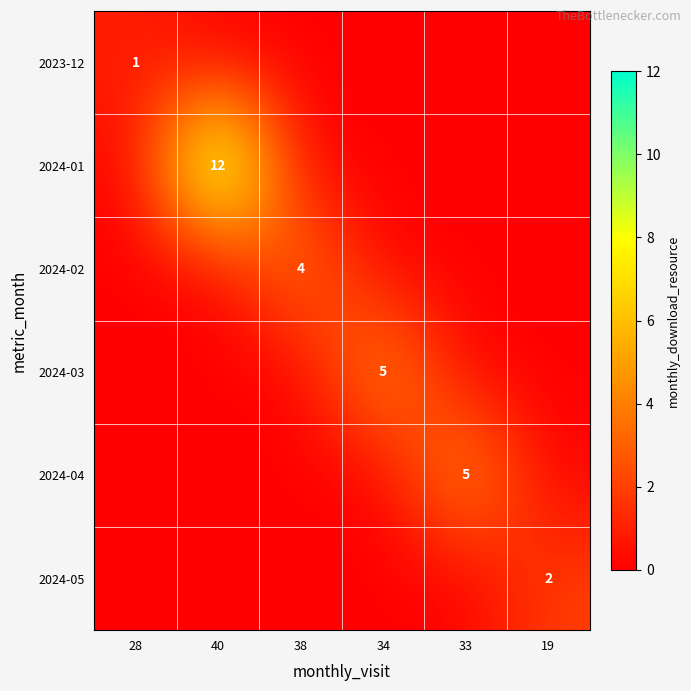

Is it true that 2023-12 equals 2 at 28?

False